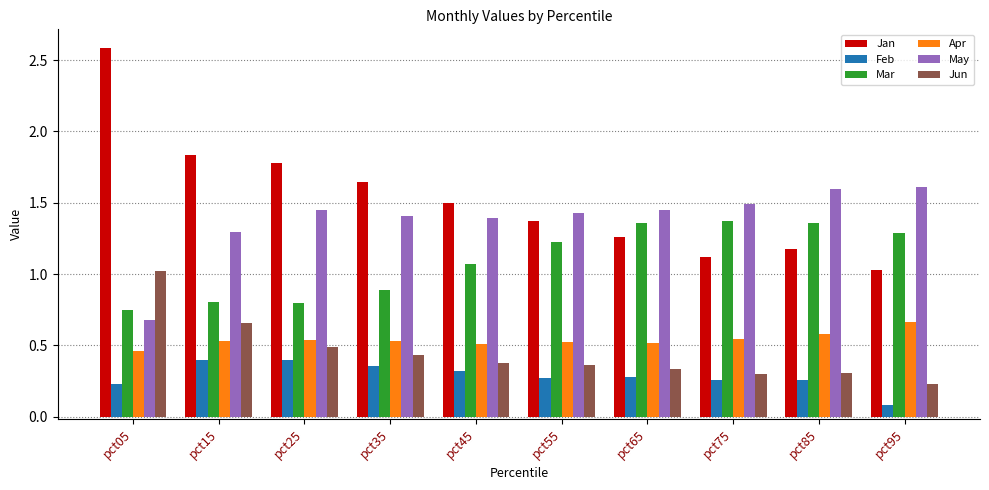

What is the sum of the Feb values at pct85 and pct45?

0.6